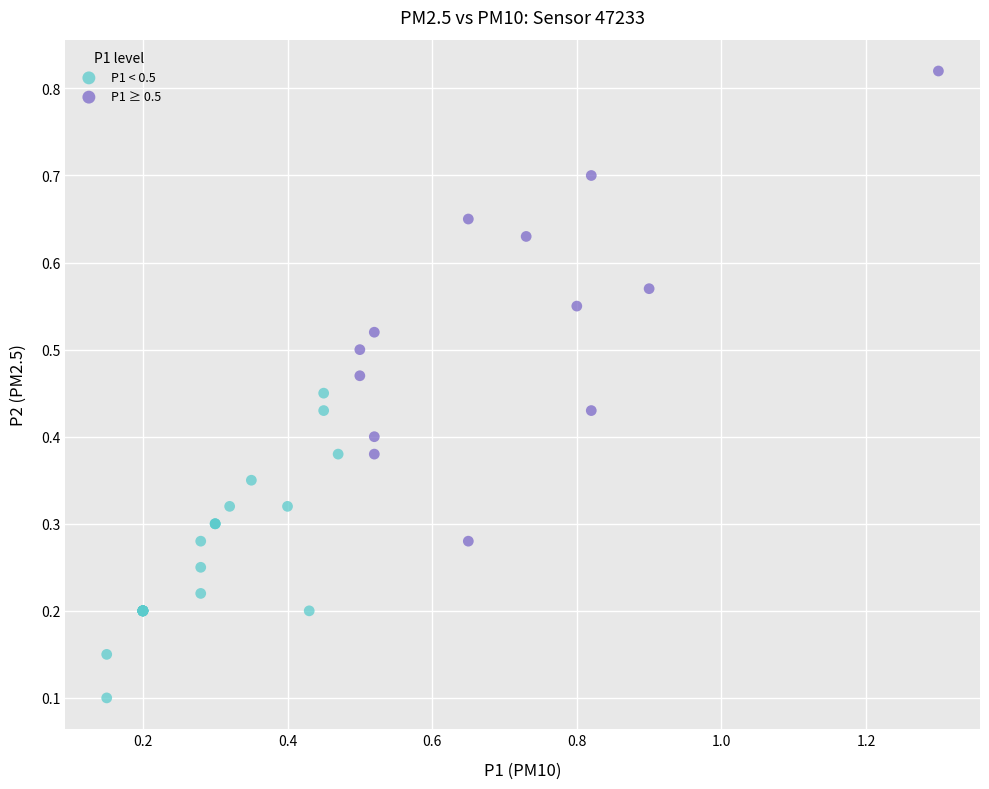

Which series has the largest Y range (max minus min)?

P1 ≥ 0.5